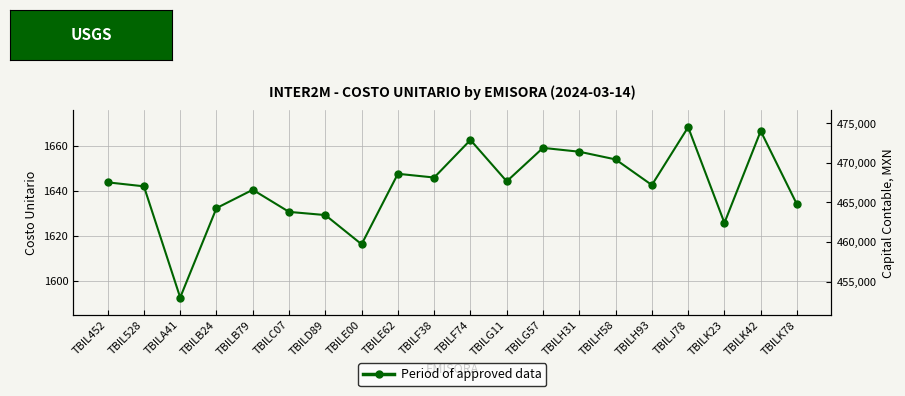

True or false: the data shows 876.2 at TBILA41.

False